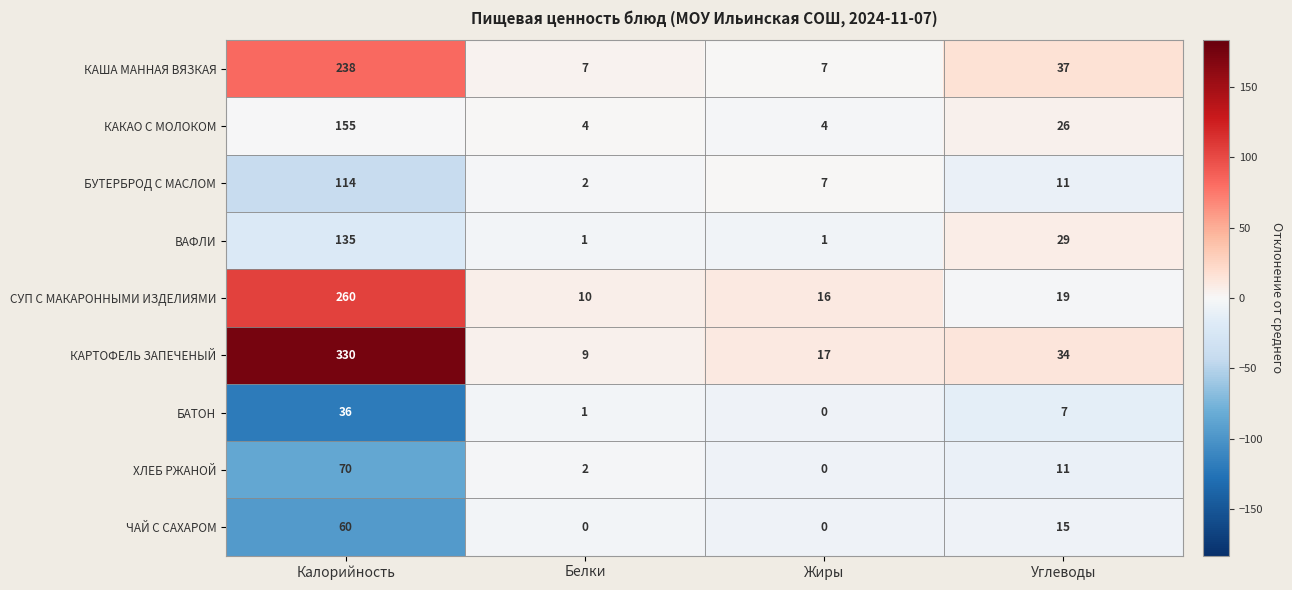

Which series has the largest total across all categories?

КАРТОФЕЛЬ ЗАПЕЧЕНЫЙ